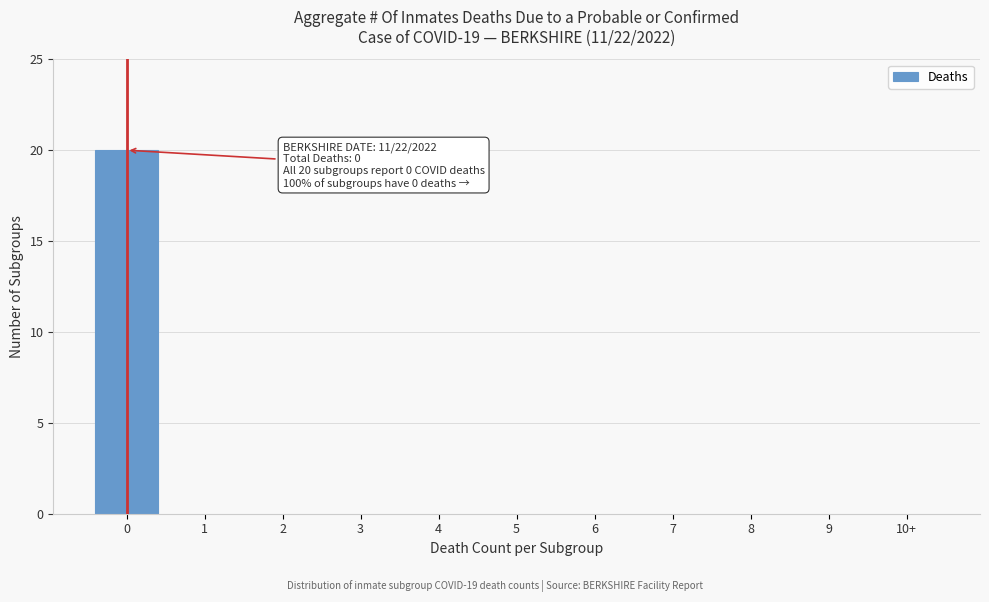

Reading left to right, list all the values displayed in this chart.

0=20	1=0	2=0	3=0	4=0	5=0	6=0	7=0	8=0	9=0	10+=0